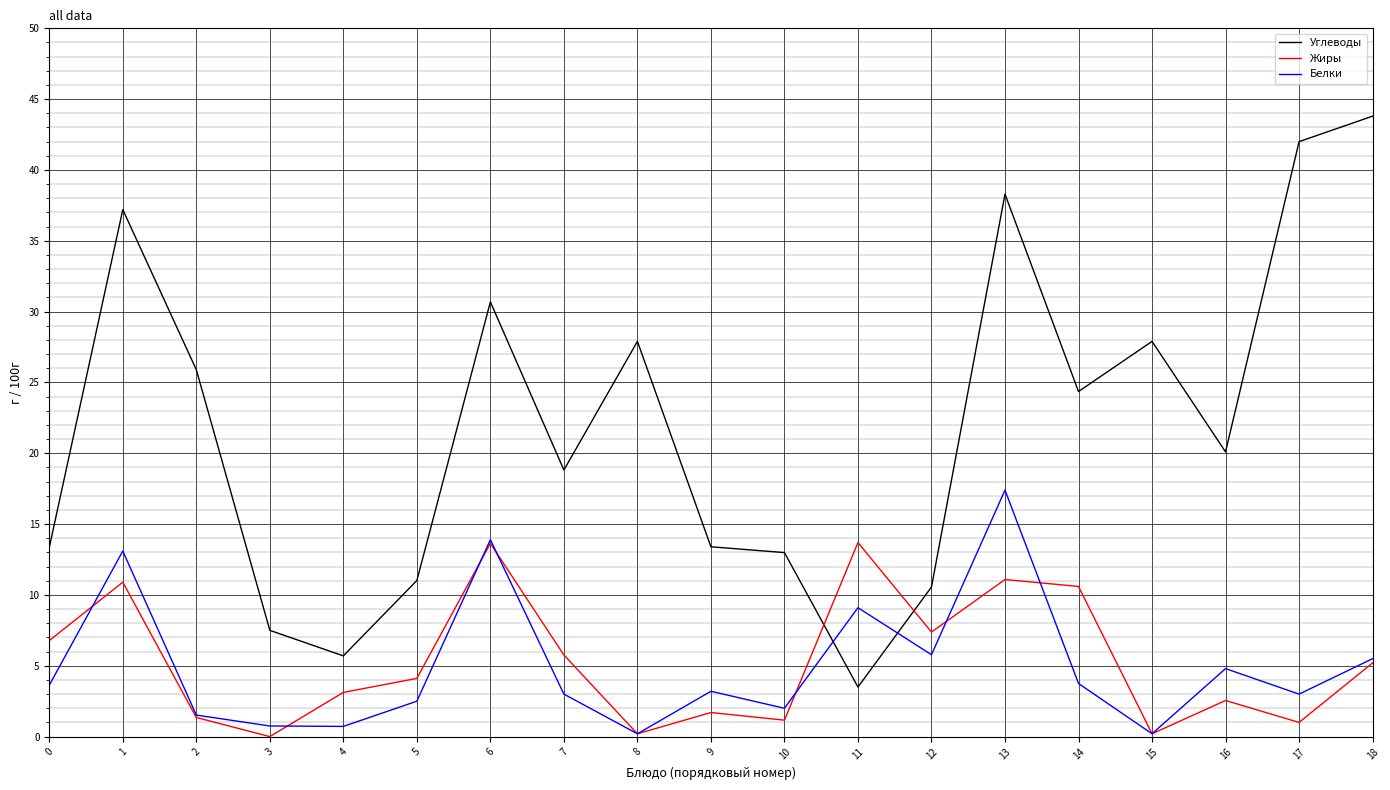

What is the total value across all series at 13?

66.8